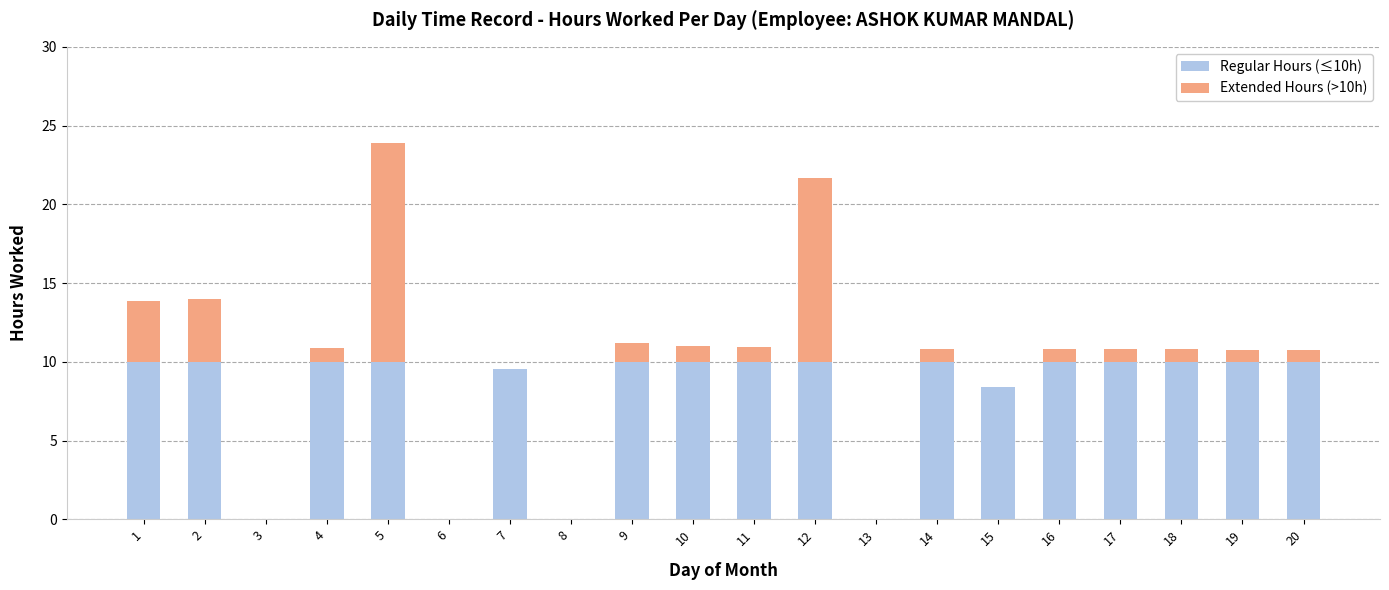

What is the maximum value for Regular Hours (≤10h)?

10.0